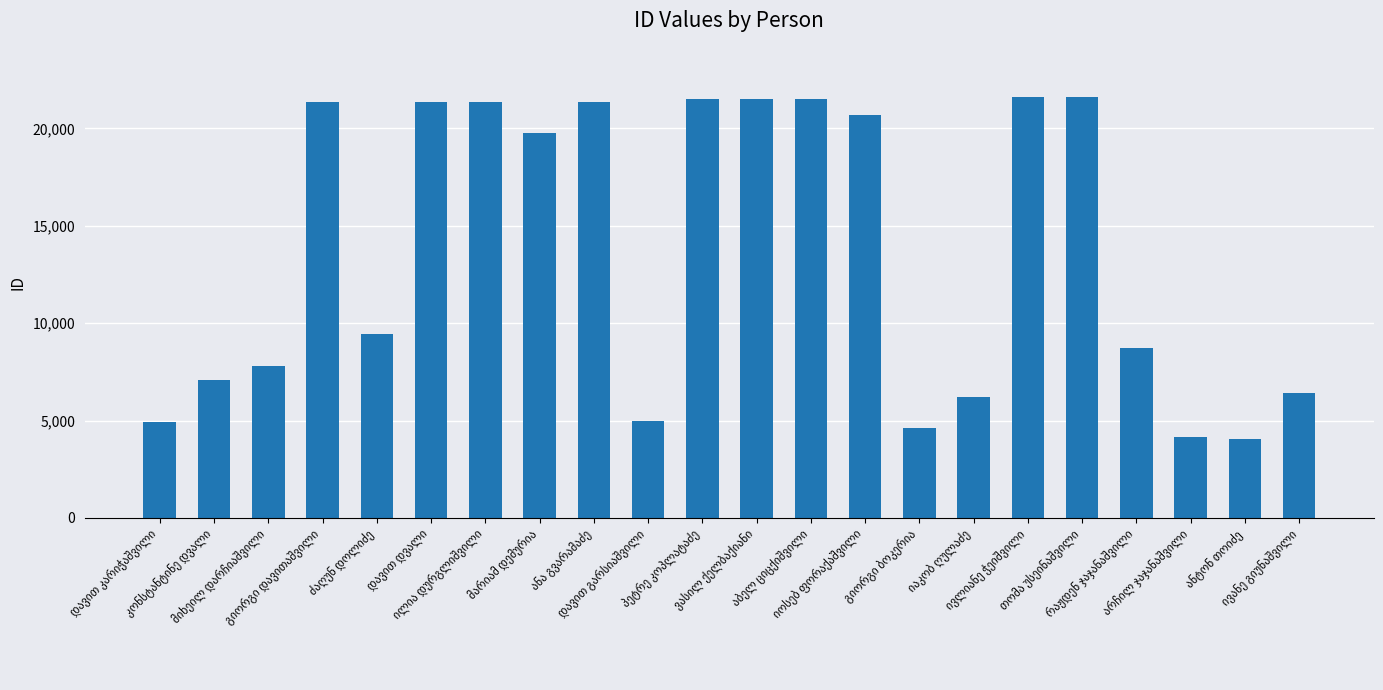

What is the maximum value shown in the chart?

21610